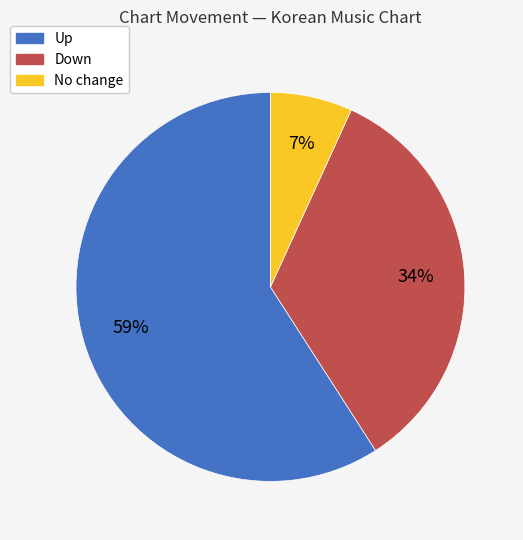

How many slices are in this pie chart?

3